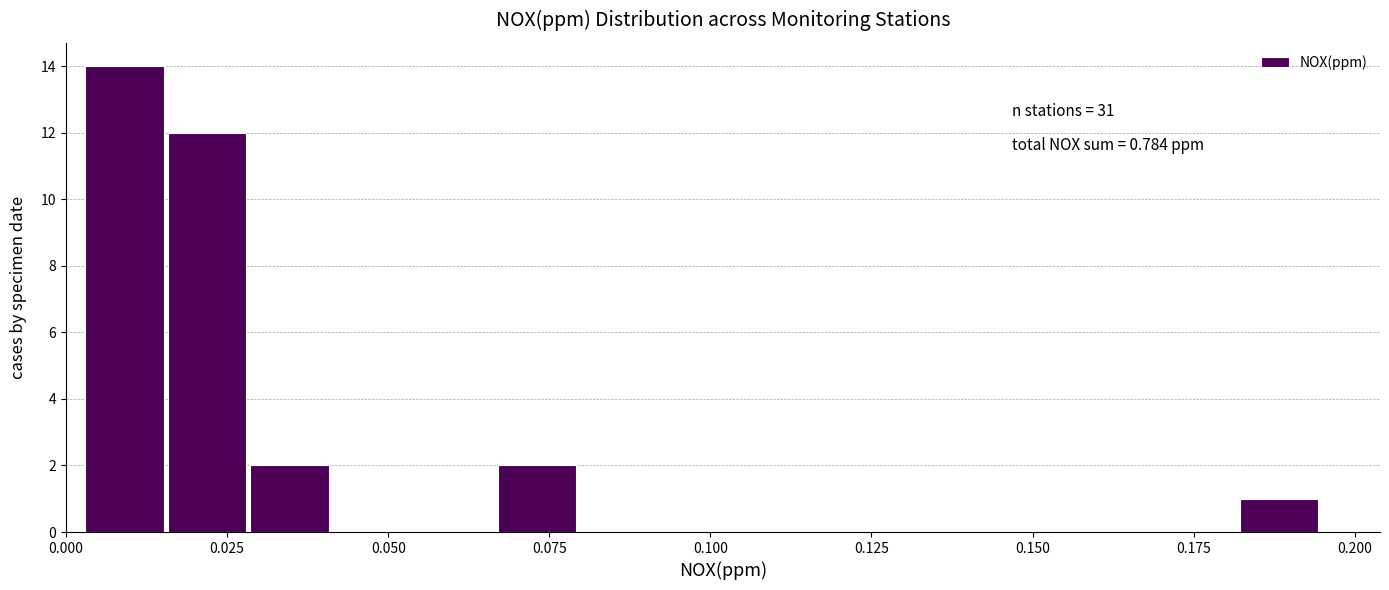

Around what value on the x-axis is the tallest bar? Give the approximate position of its centre, as read against the axis.

0.010